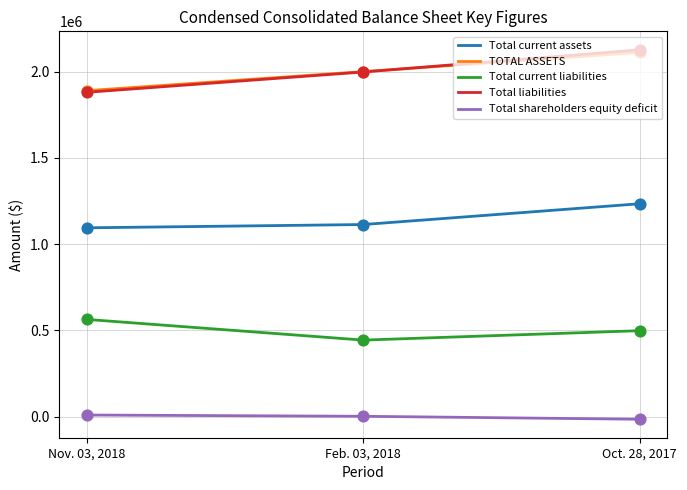

At which category is the sum across all series the highest?

Oct. 28, 2017